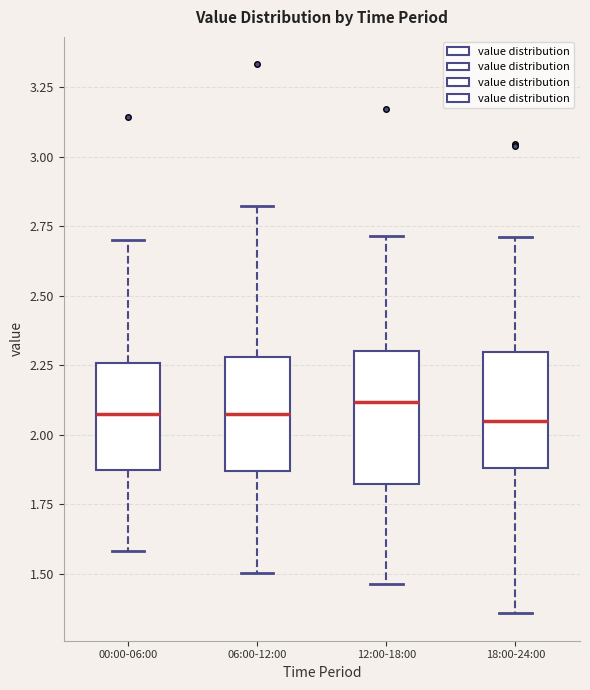

Which box is the tallest, from its lower edge to its upper edge?

12:00-18:00